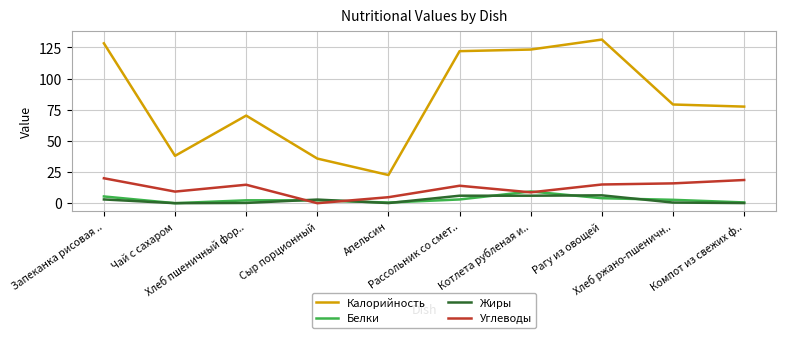

Rank the series at Рассольник со смет.. from lowest to highest value.

Белки, Жиры, Углеводы, Калорийность